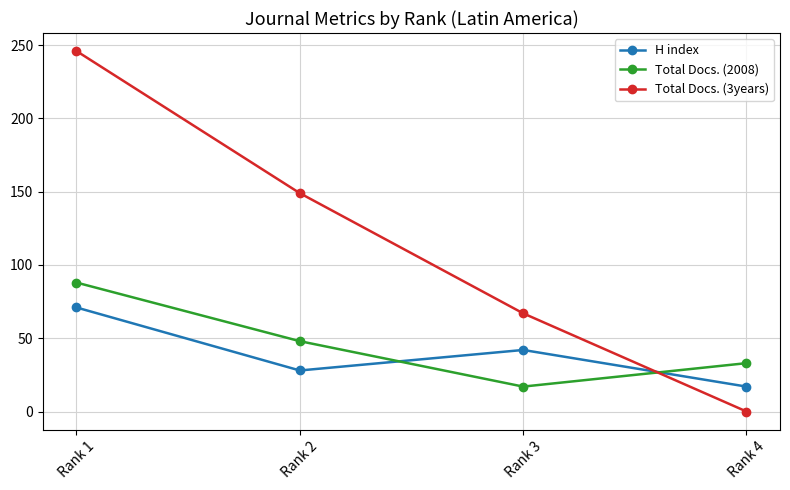

At how many categories does at least one series exceed 199?

1